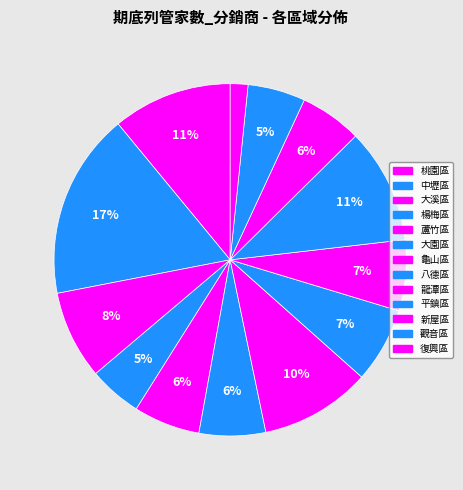

How many segments does this pie chart have?

13